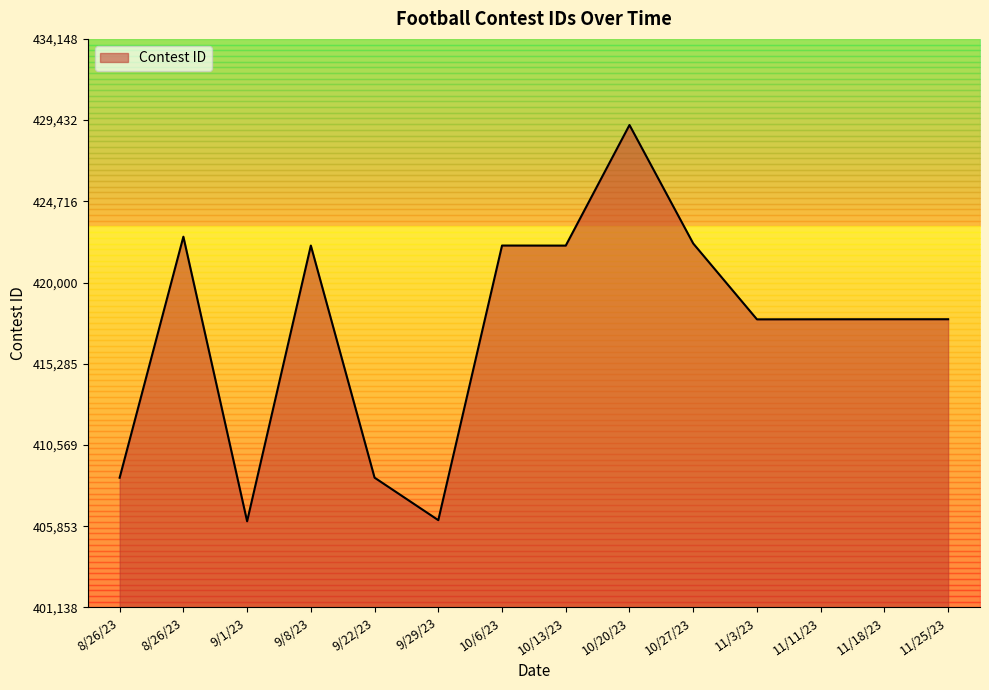

What is the difference between the values at 10/13/23 and 8/26/23?

517